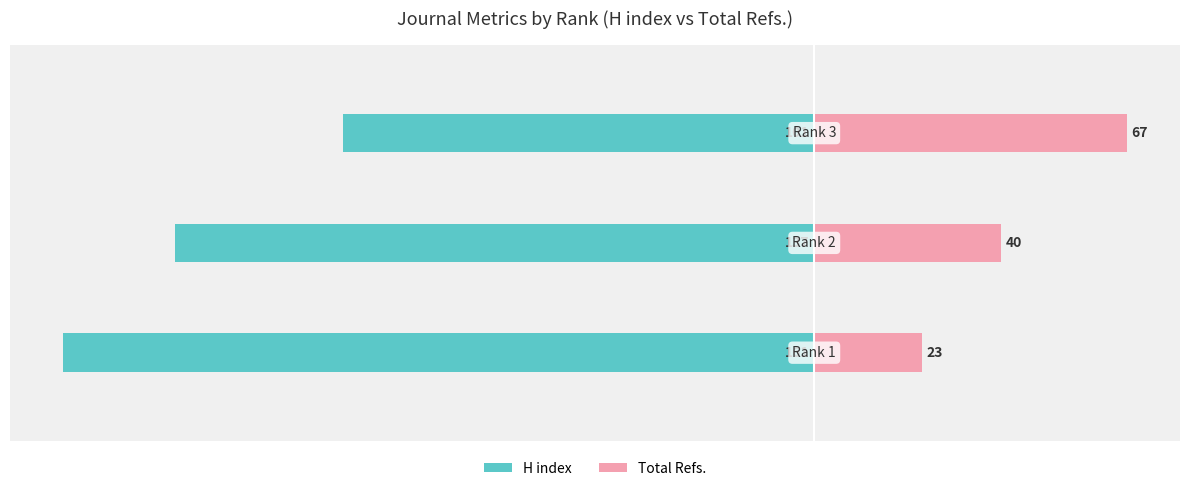

How many groups of bars are there?

3